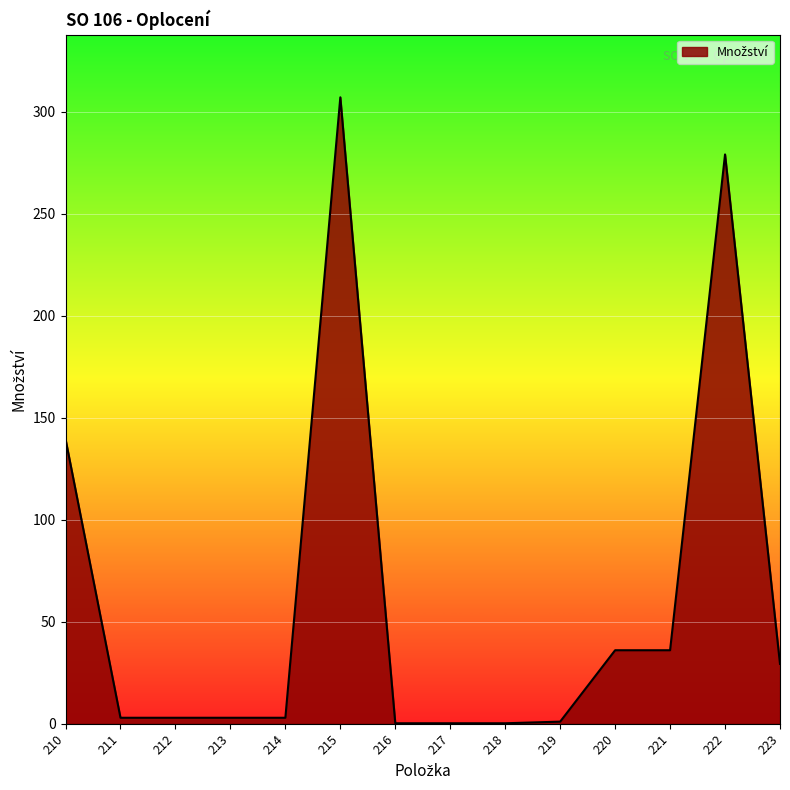

What is the difference between the maximum and minimum values?

306.8